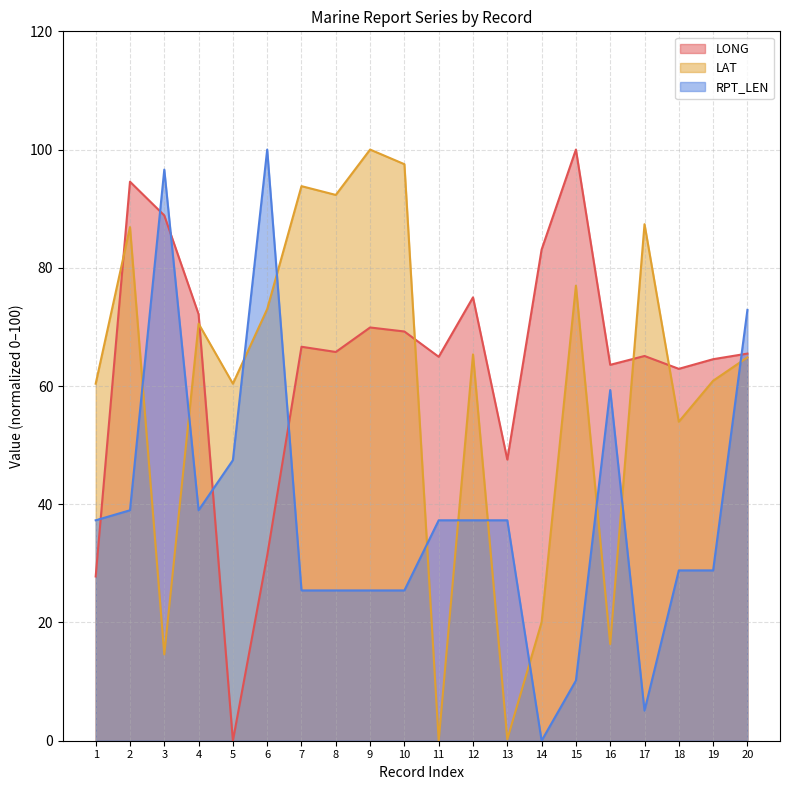

How many interior local valleys does the LAT series have?

7